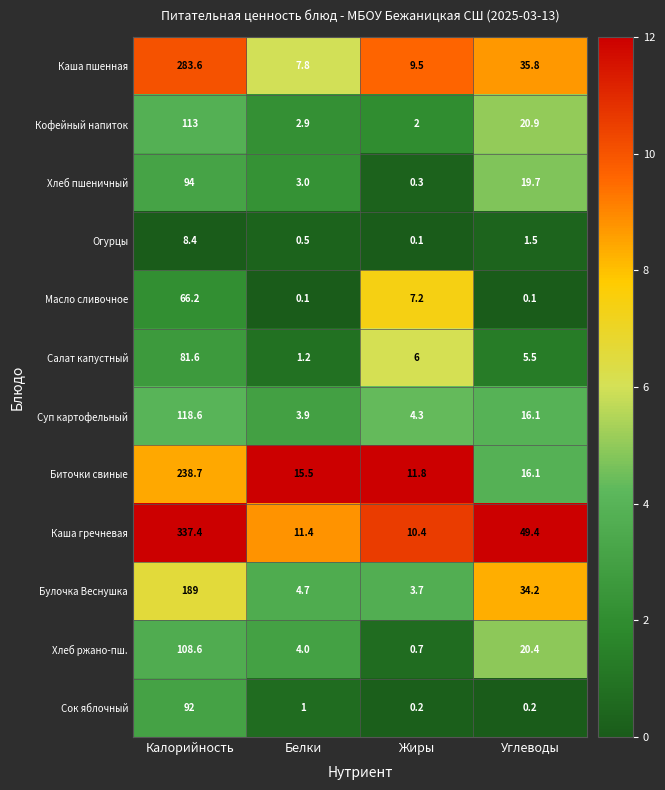

Where is Суп картофельный nearest to the value 61?

Углеводы